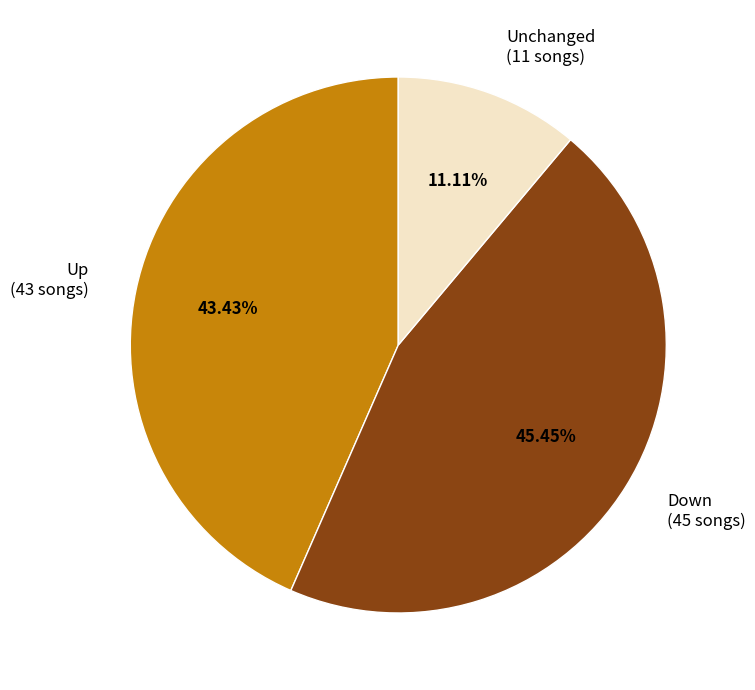

Is there any slice that represents more than half of the pie?

No